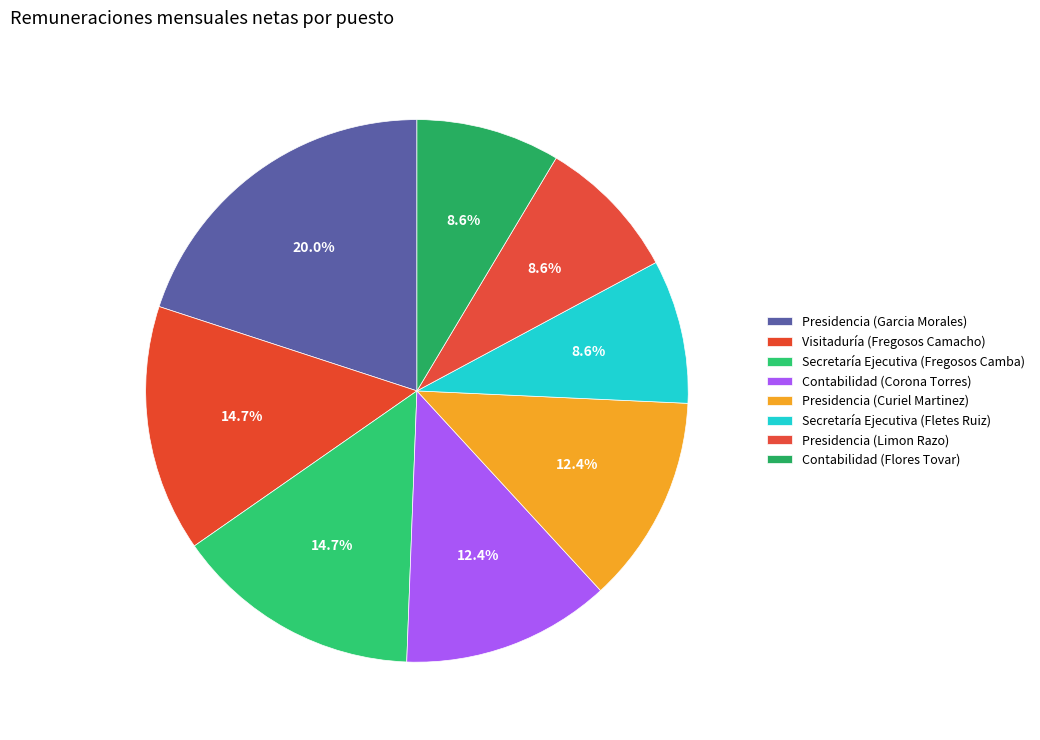

True or false: Contabilidad (Corona Torres) accounts for 2% of the total.

False